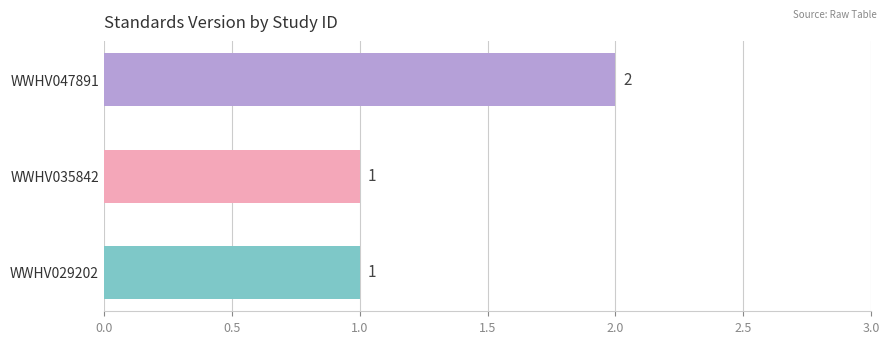

True or false: the data shows 1 at WWHV035842.

True